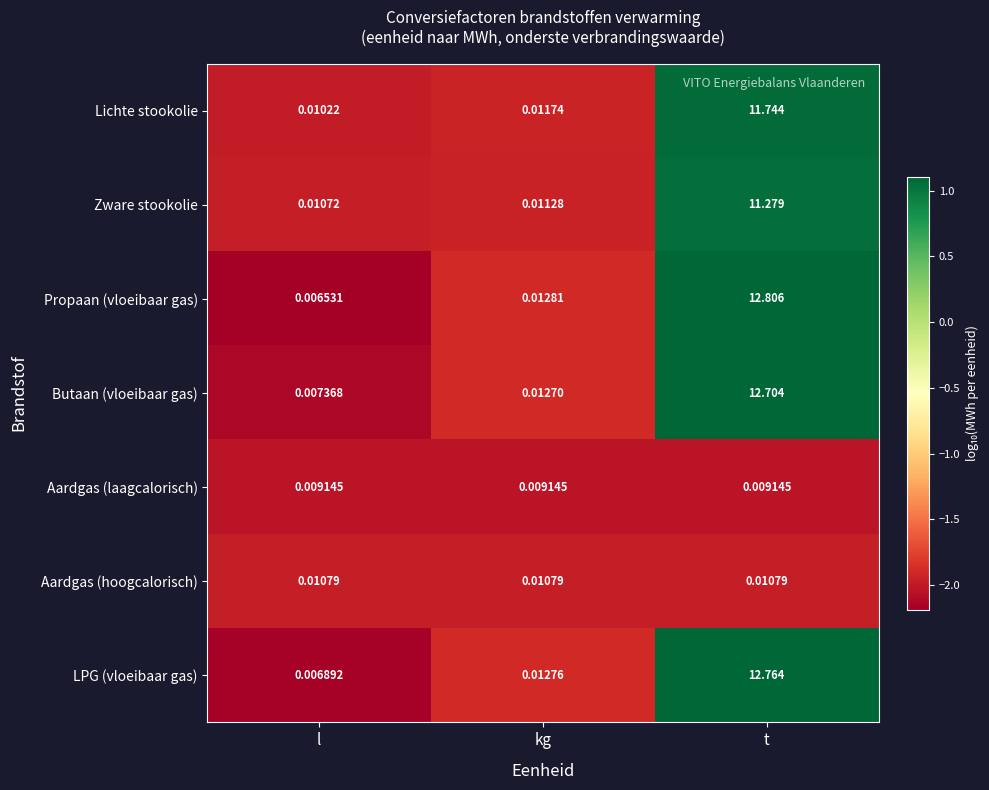

Between kg and t, which series saw the biggest shift?

Propaan (vloeibaar gas)